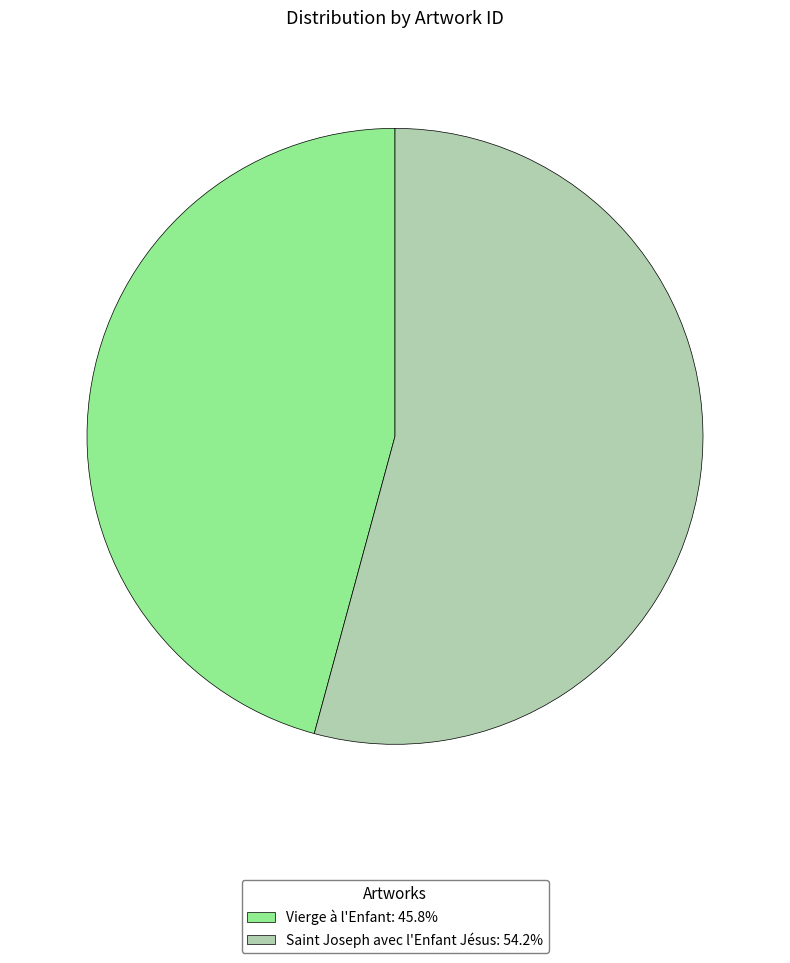

Which category has the smallest portion of the pie?

Vierge à l'Enfant